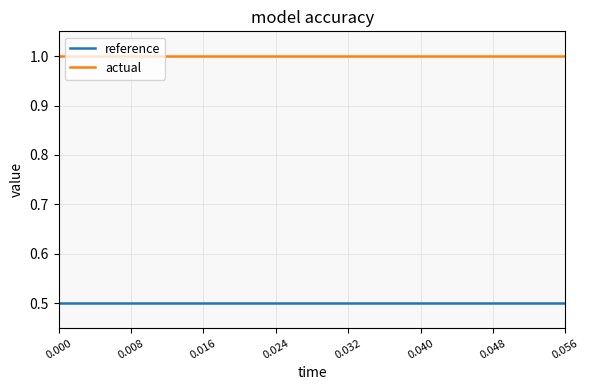

List the series in order of their overall mean, highest first.

actual, reference